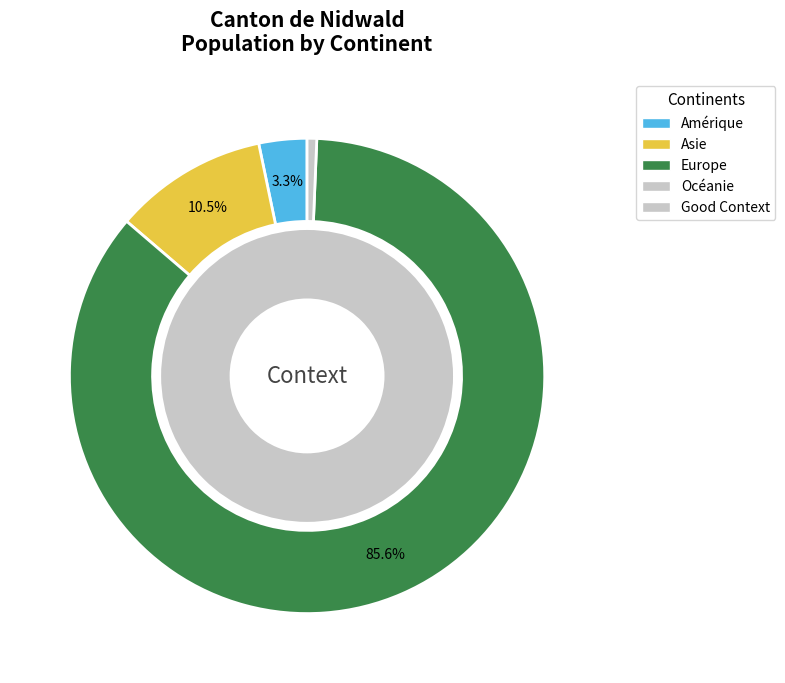

Combined, do Asie and Océanie account for over 50%?

No